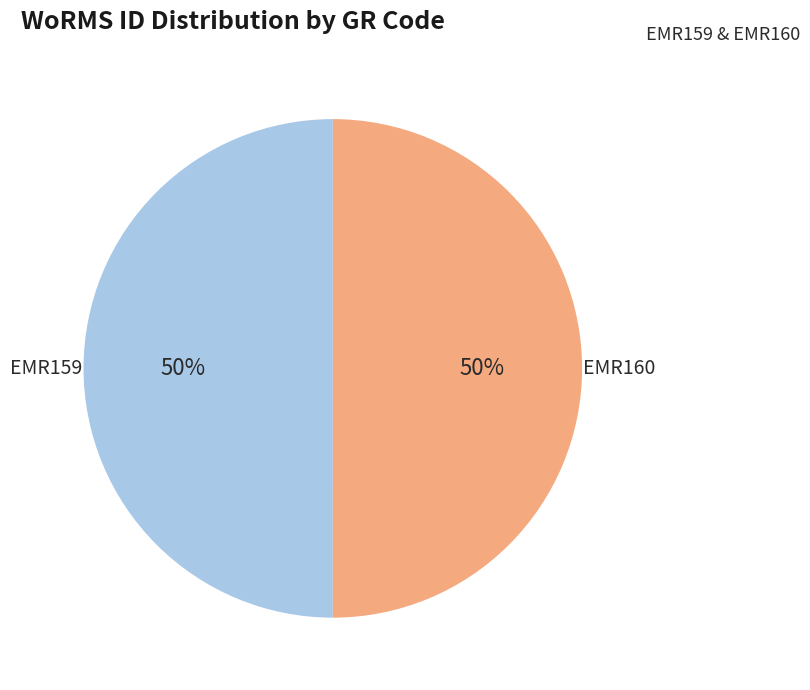

True or false: EMR160 accounts for 57% of the total.

False